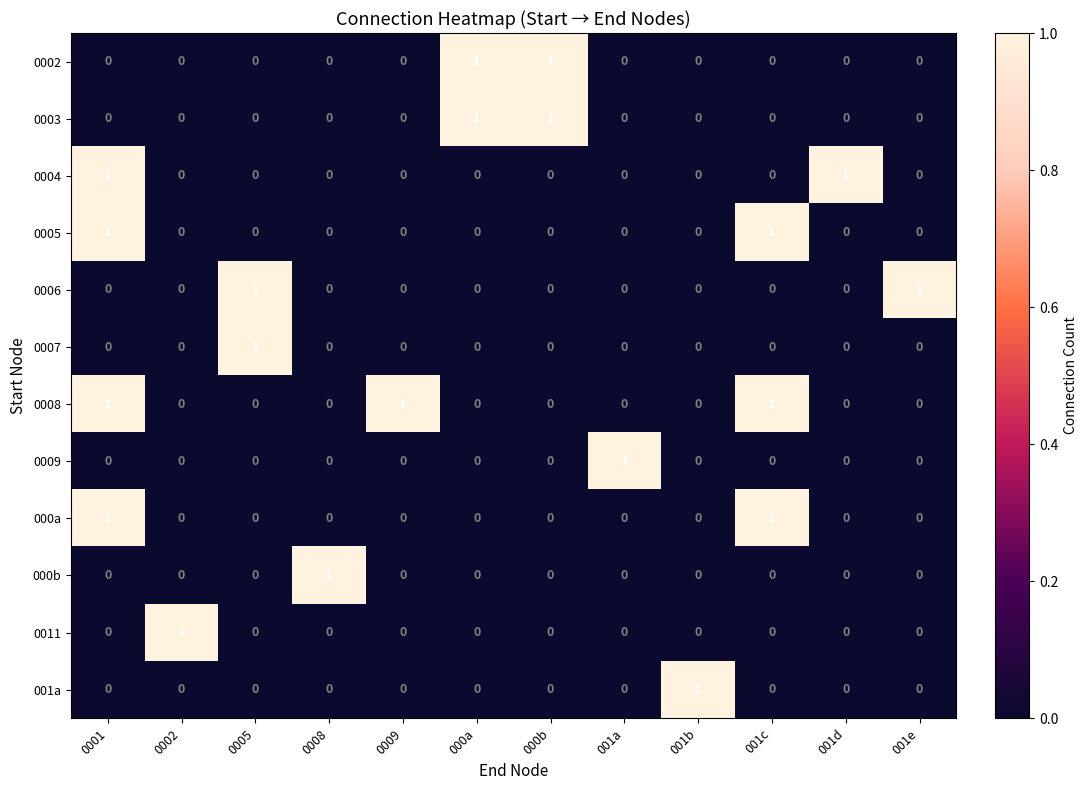

The 000b series shows 1 at 000b. True or false?

False